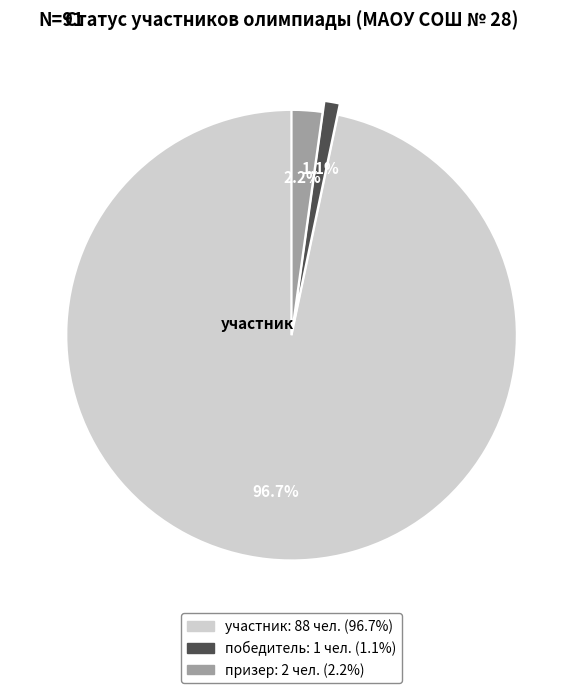

How many segments does this pie chart have?

3